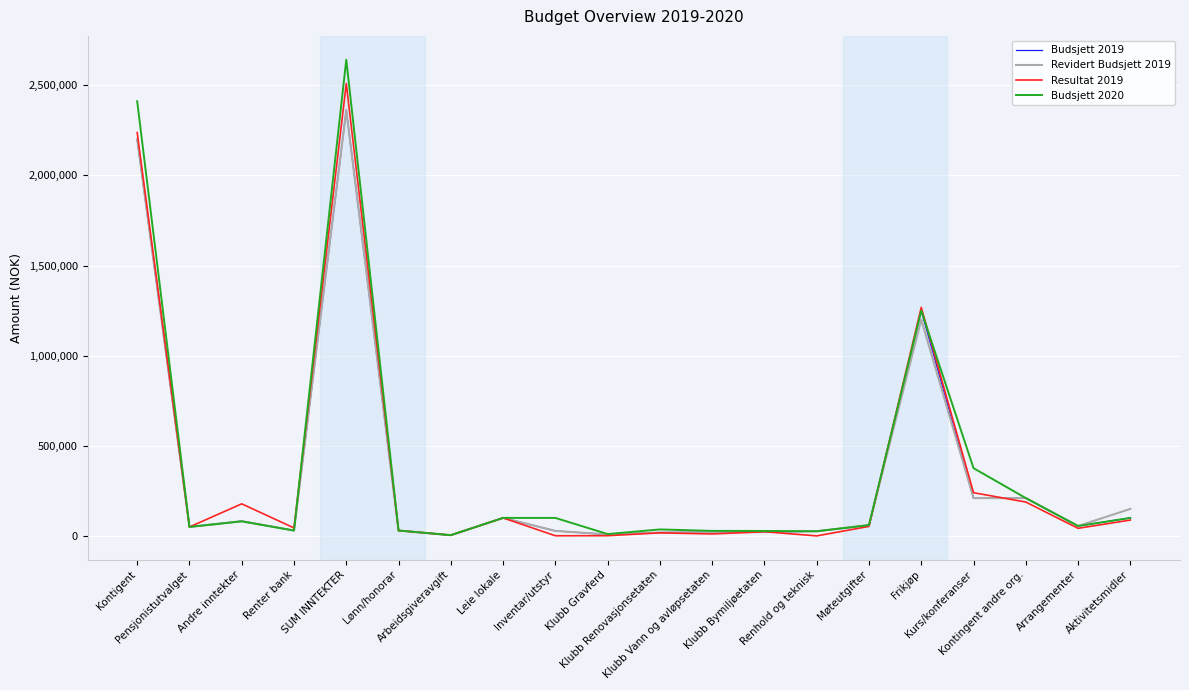

Which series has the widest spread of values?

Budsjett 2020